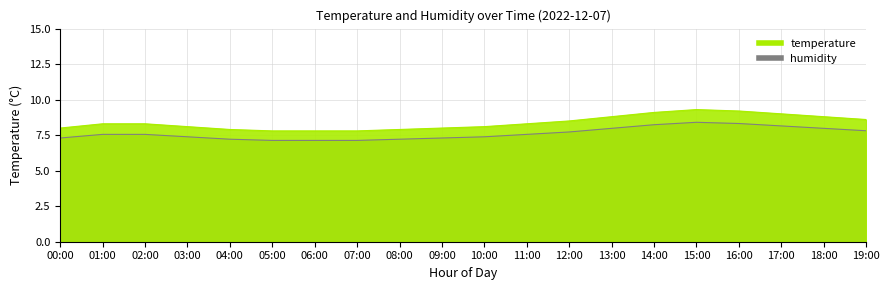

What is the change in value from 06:00 to 17:00?

+1.0